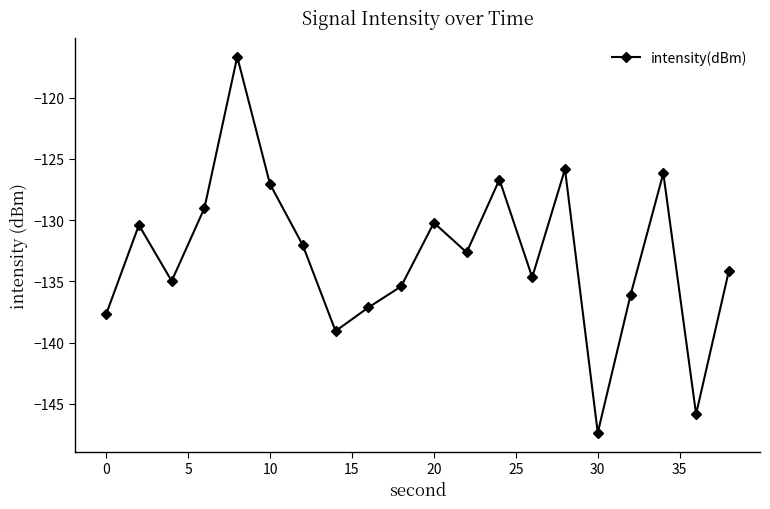

What is the value of the 15th point from the left?

-125.8